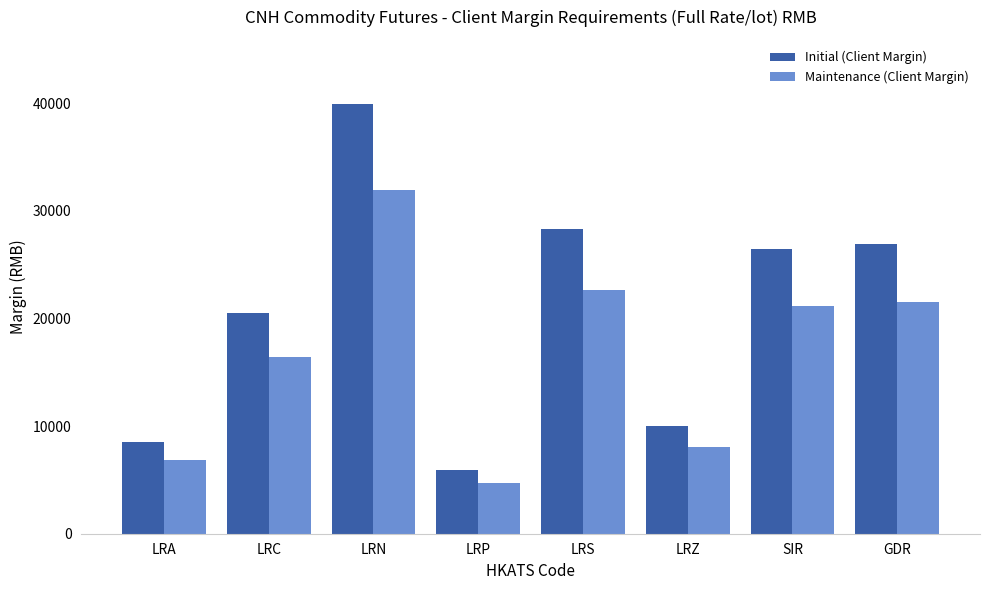

What is the difference between the Maintenance (Client Margin) values at LRZ and LRN?

23897